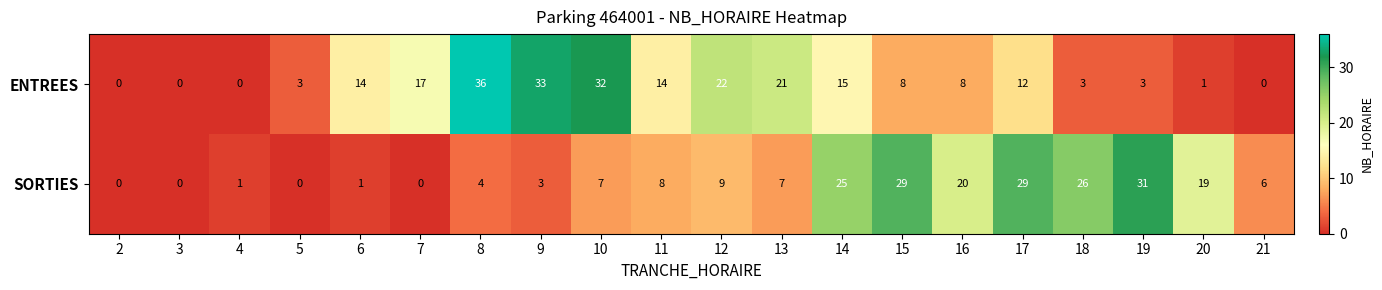

What is the sum of all ENTREES values?

242